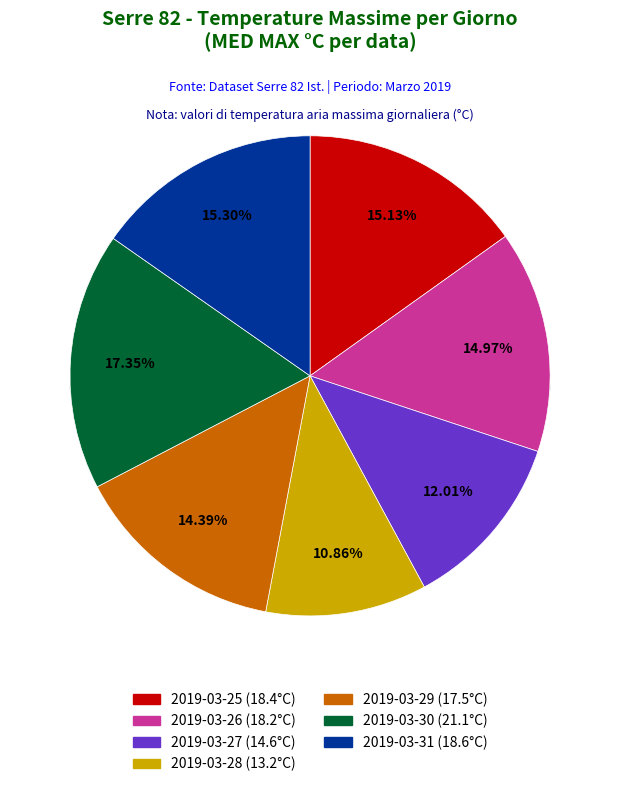

Rank the categories by value from highest to lowest.

2019-03-30, 2019-03-31, 2019-03-25, 2019-03-26, 2019-03-29, 2019-03-27, 2019-03-28